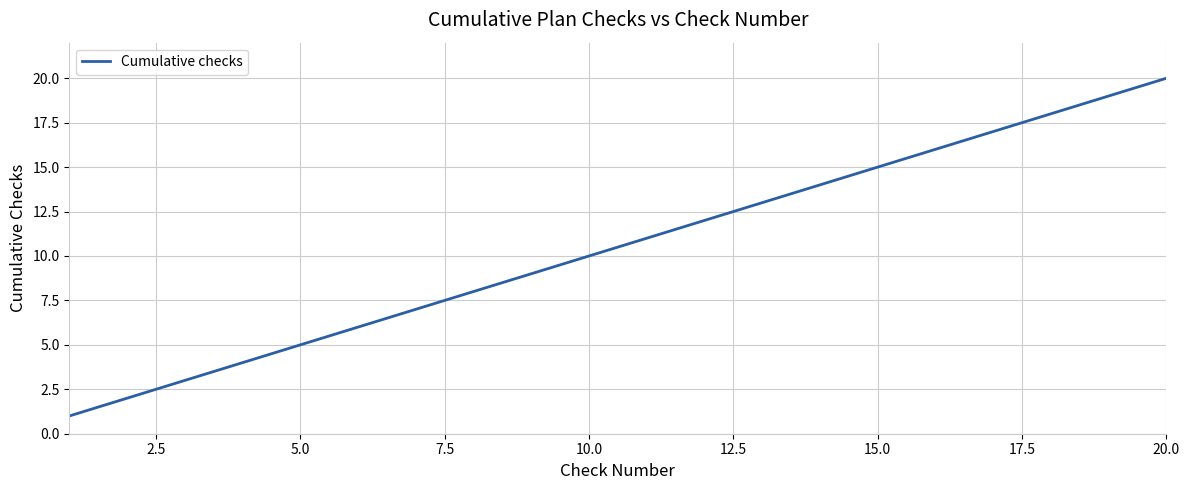

What is the difference between the maximum and minimum values?

19